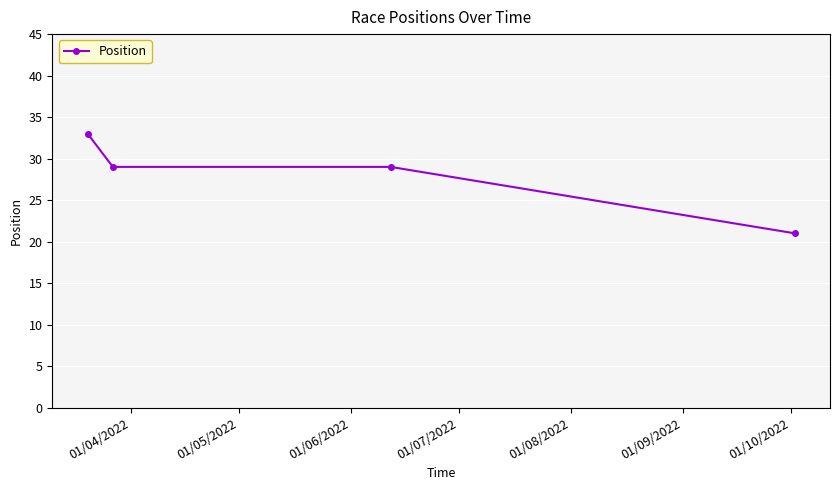

True or false: the data has more than 2 interior local peaks.

False